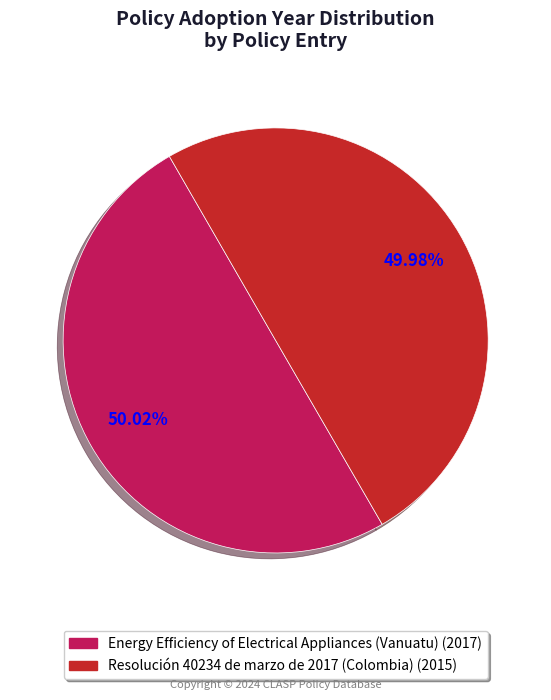

To the nearest percent, what percentage of the pie is Resolución 40234 de marzo de 2017 (Colombia)?

50%